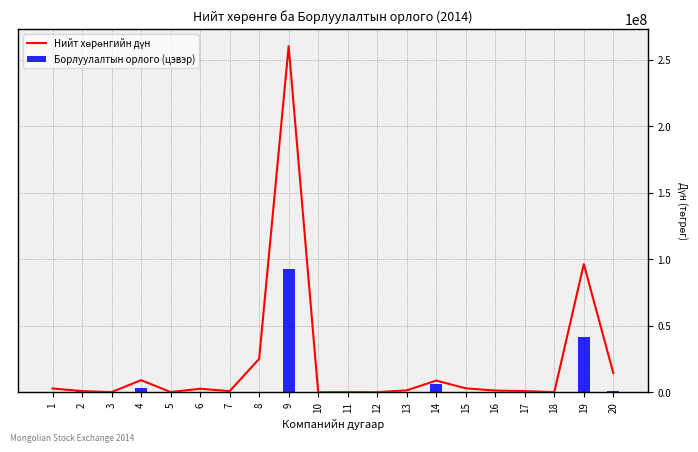

Rank the categories by Нийт хөрөнгийн дүн value from lowest to highest.

10, 12, 3, 18, 5, 11, 7, 17, 2, 16, 13, 6, 1, 15, 14, 4, 20, 8, 19, 9